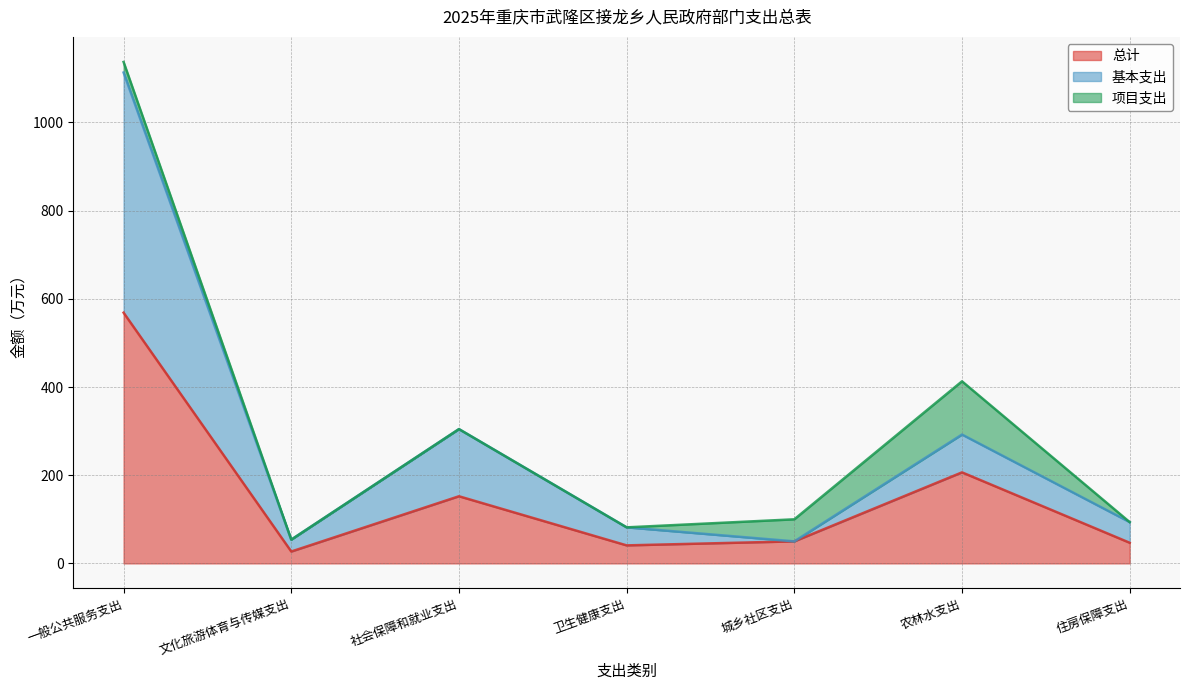

True or false: 总计 has a value of 40.9 at 卫生健康支出.

True